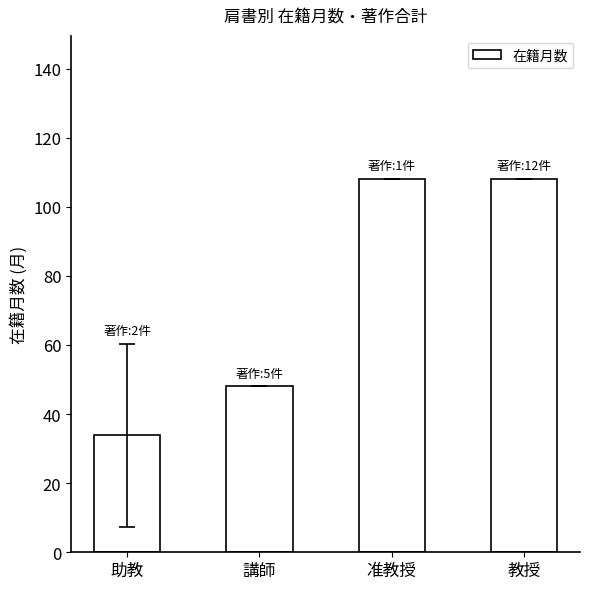

Which has a higher value, 講師 or 助教?

講師